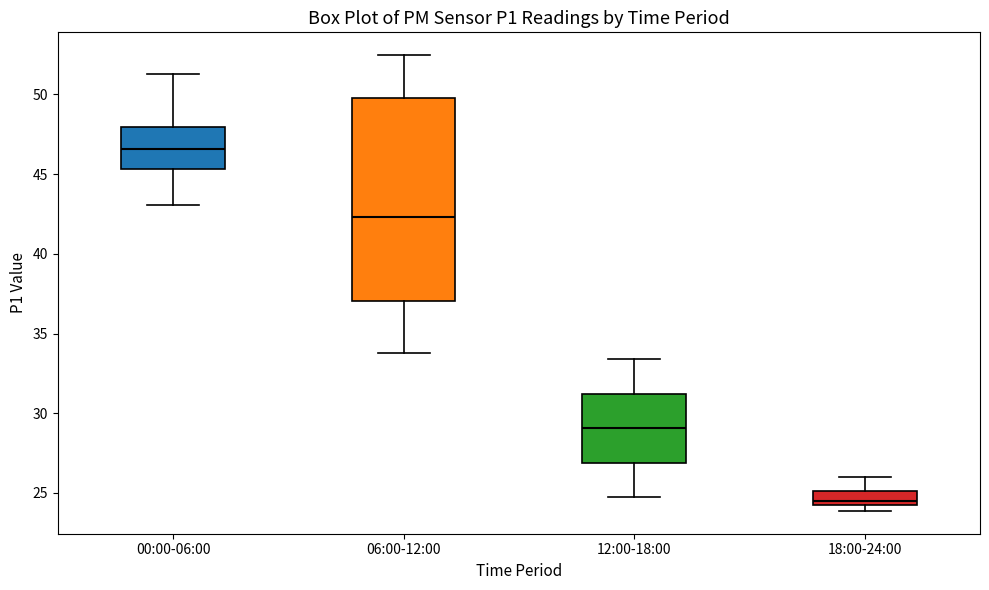

Which box's median line is the highest?

00:00-06:00